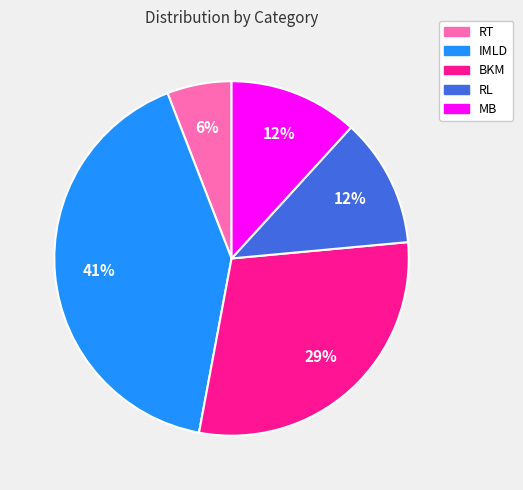

How many segments does this pie chart have?

5